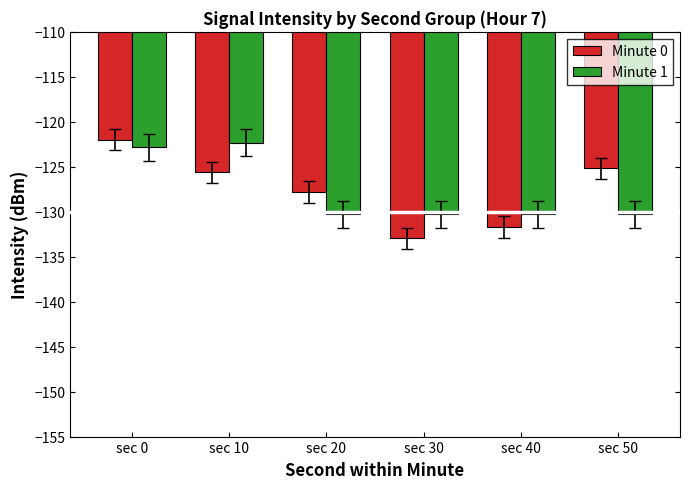

Rank the series at sec 10 from lowest to highest value.

Minute 0, Minute 1